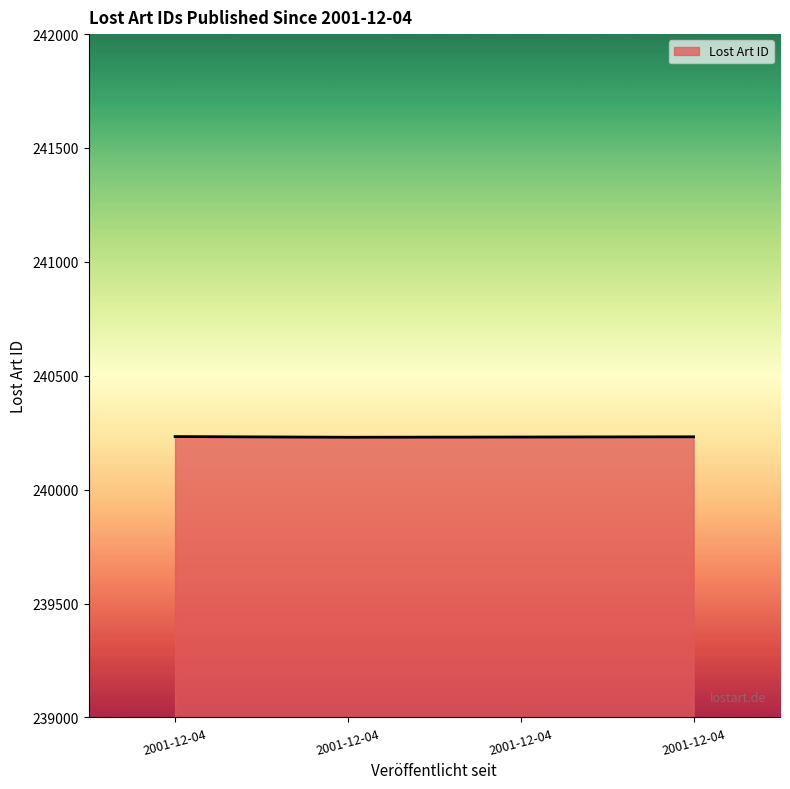

List the labels in order of value, smallest first.

2001-12-04, 2001-12-04, 2001-12-04, 2001-12-04